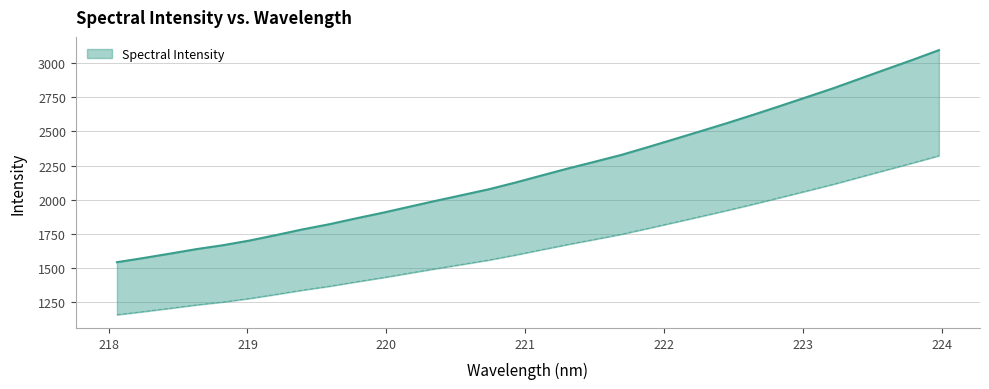

What is the difference between the maximum and minimum values?

1166.8